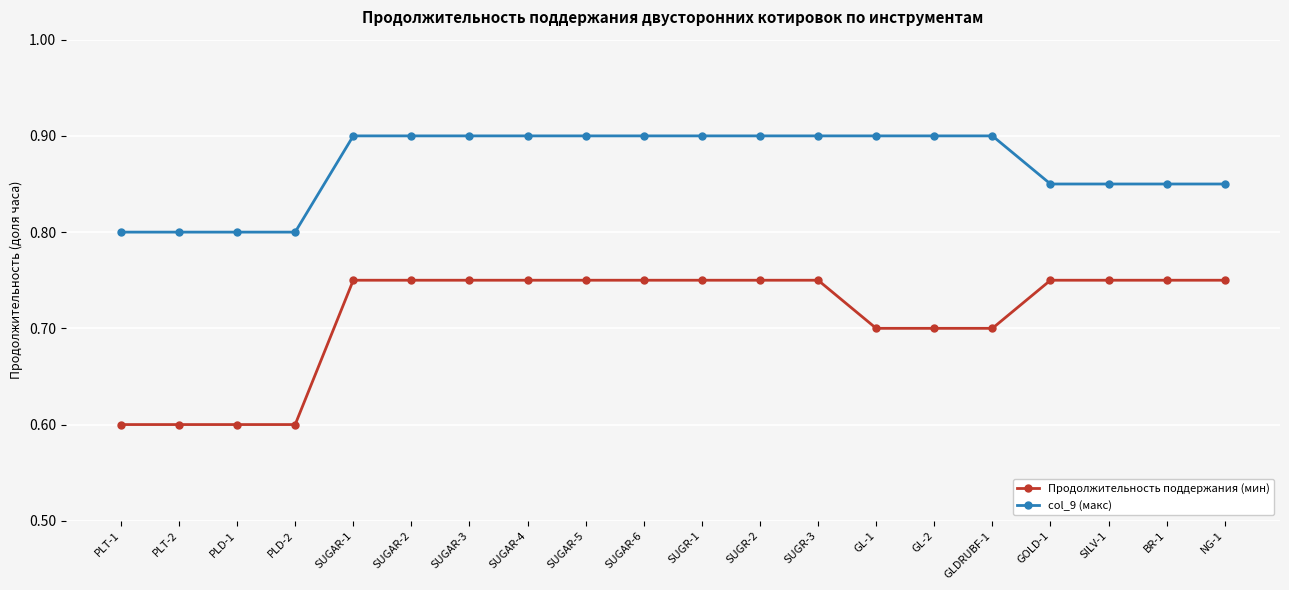

What is the average value of the col_9 (макс) series?

0.9